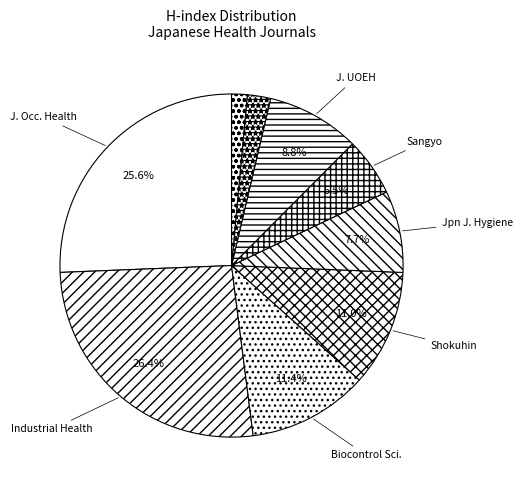

Count the number of slices in the pie.

9